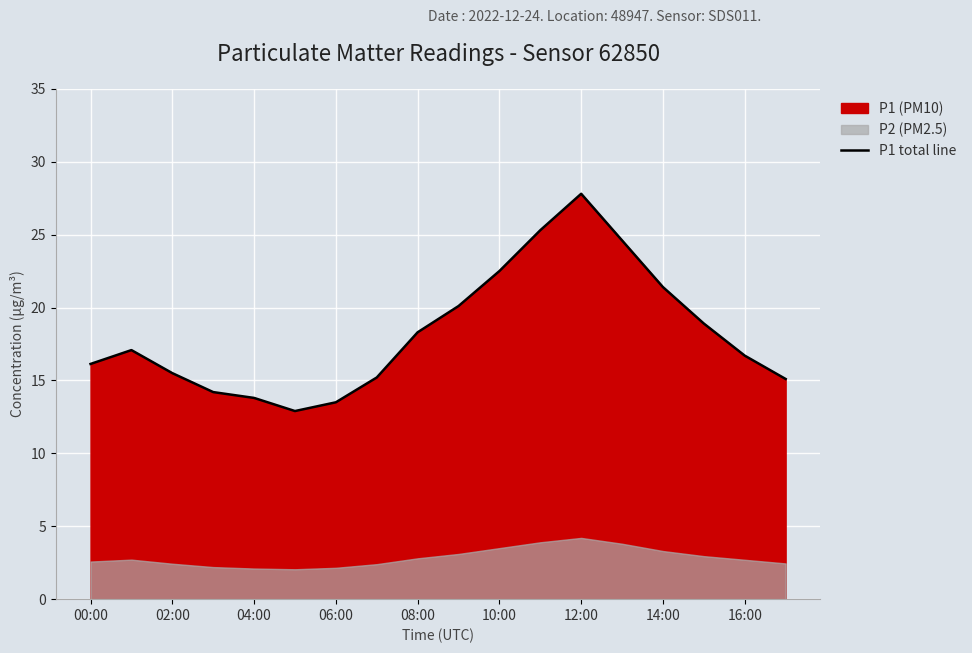

The value of P1 total line at 12:00 is 36.2. True or false?

False